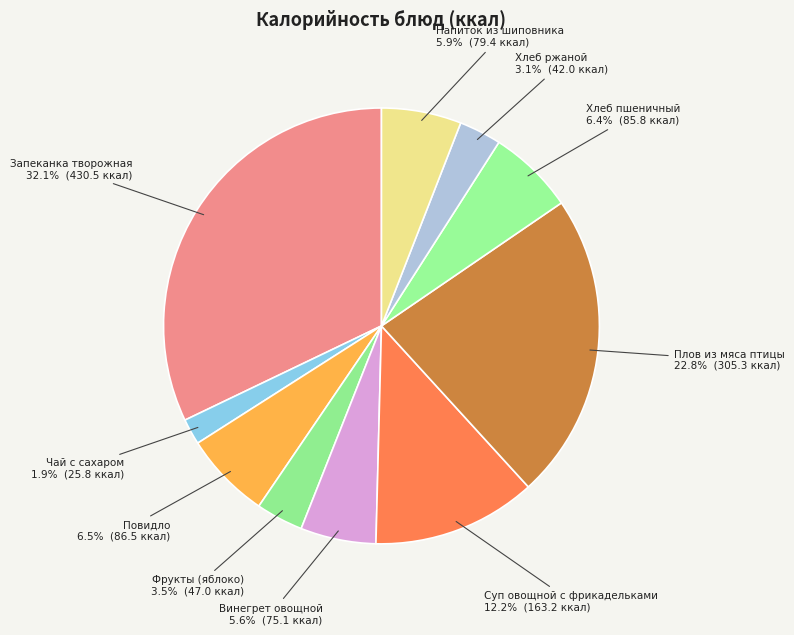

How many slices are in this pie chart?

10